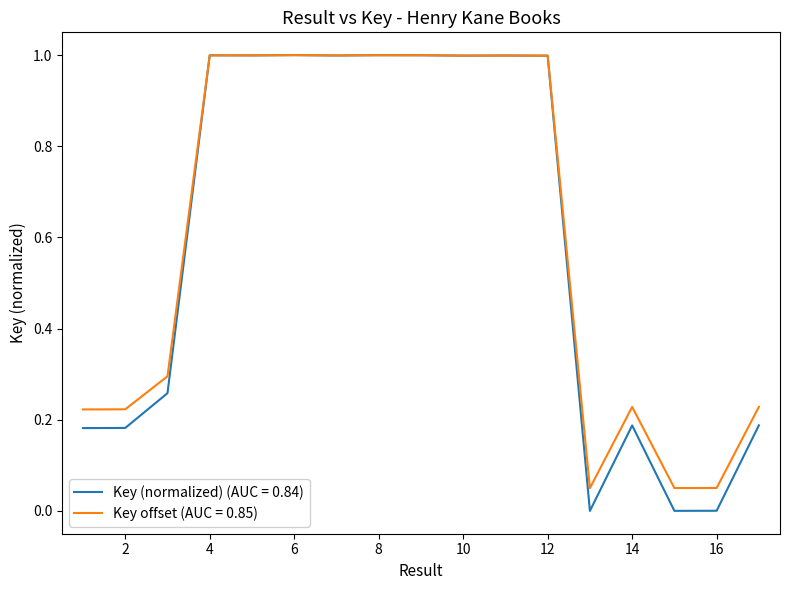

What is the maximum value shown in the chart?

1.0